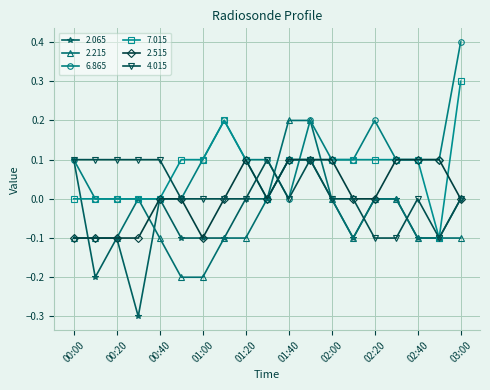

True or false: 6.865 has more than 2 points higher than both neighbors.

True